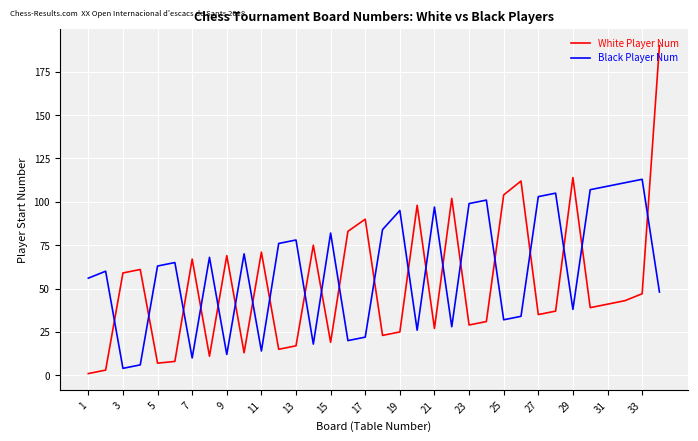

What is the difference between the second highest and second lowest values in the White Player Num series?

111